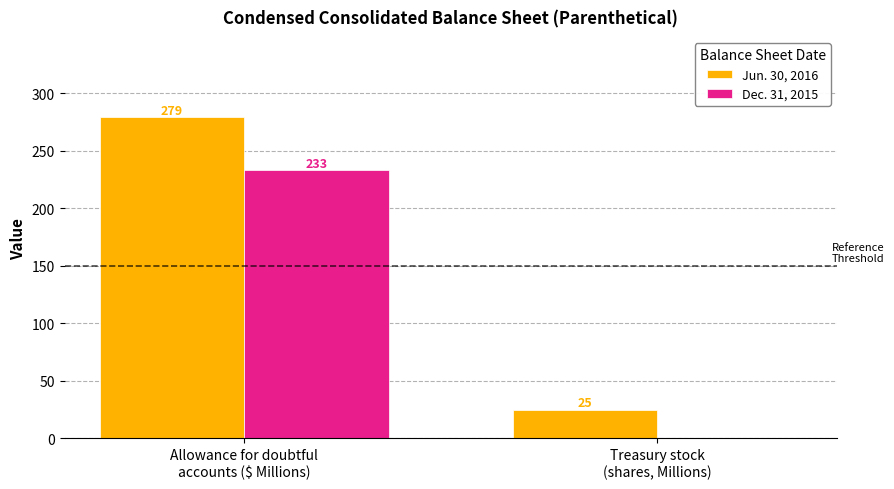

The value of Dec. 31, 2015 at Allowance for doubtful
accounts ($ Millions) is 376. True or false?

False